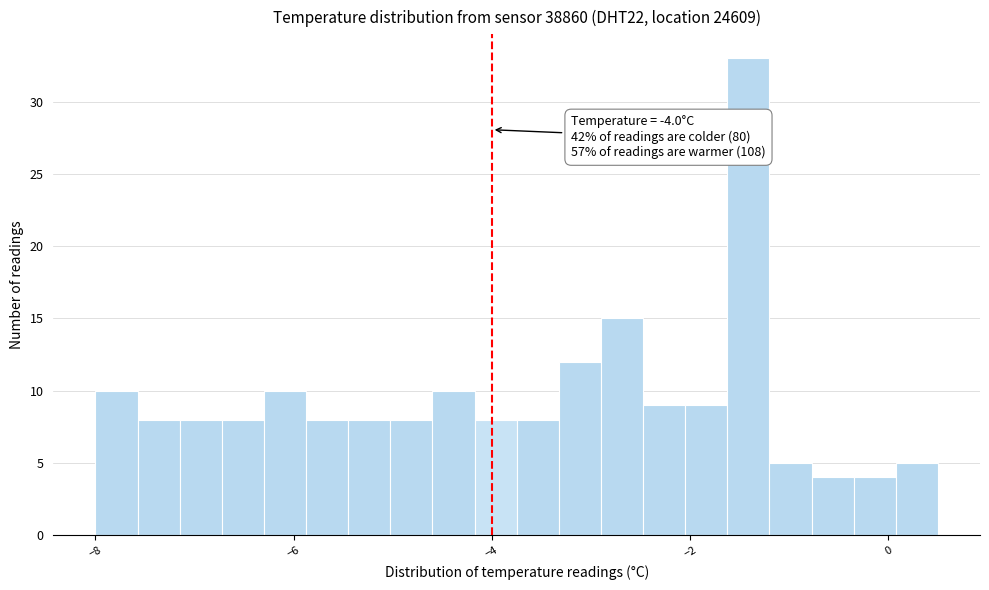

Around what value on the x-axis is the tallest bar? Give the approximate position of its centre, as read against the axis.

-1.4